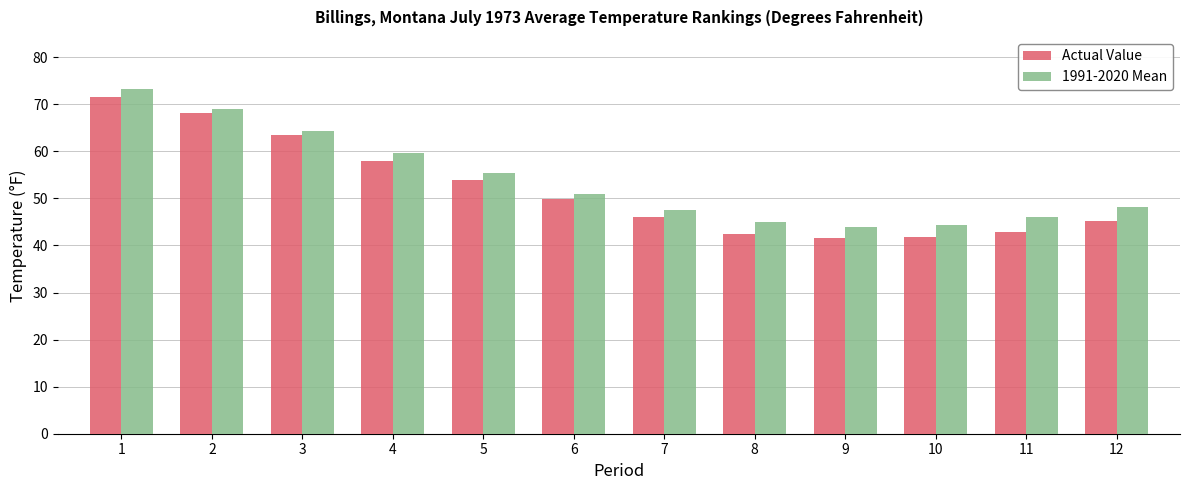

What is the minimum value shown in the chart?

41.6